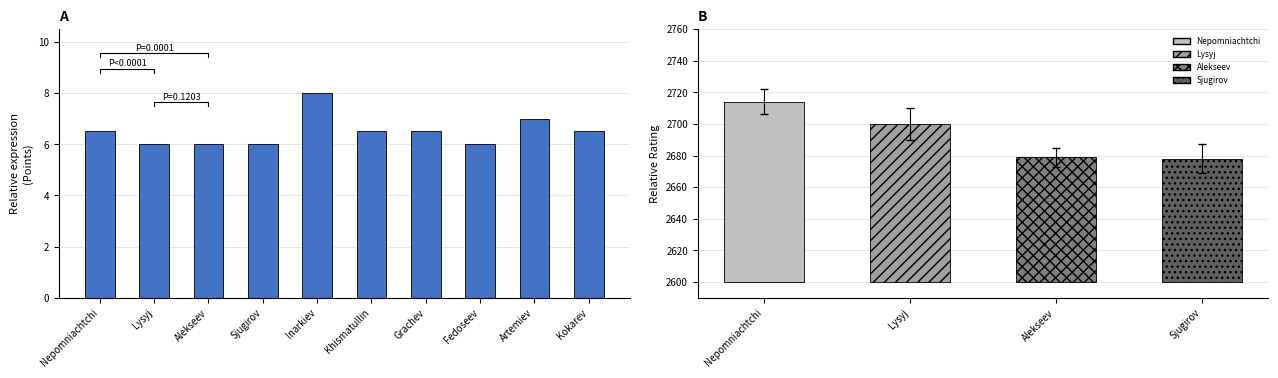

What is the label of the 1st bar from the left?

Nepomniachtchi